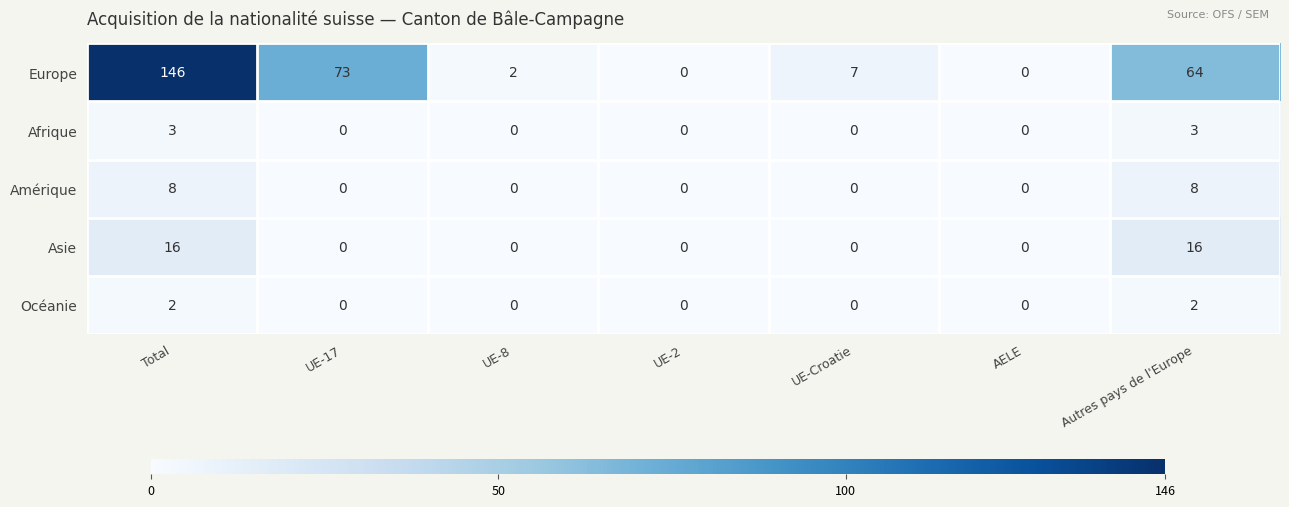

Is the value of Afrique at AELE greater than the value of Europe at UE-8?

No